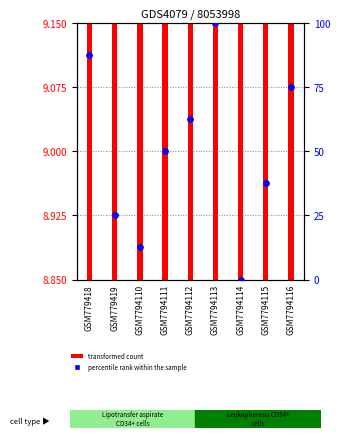

What are all the series names shown in the legend?

transformed count, percentile rank within the sample